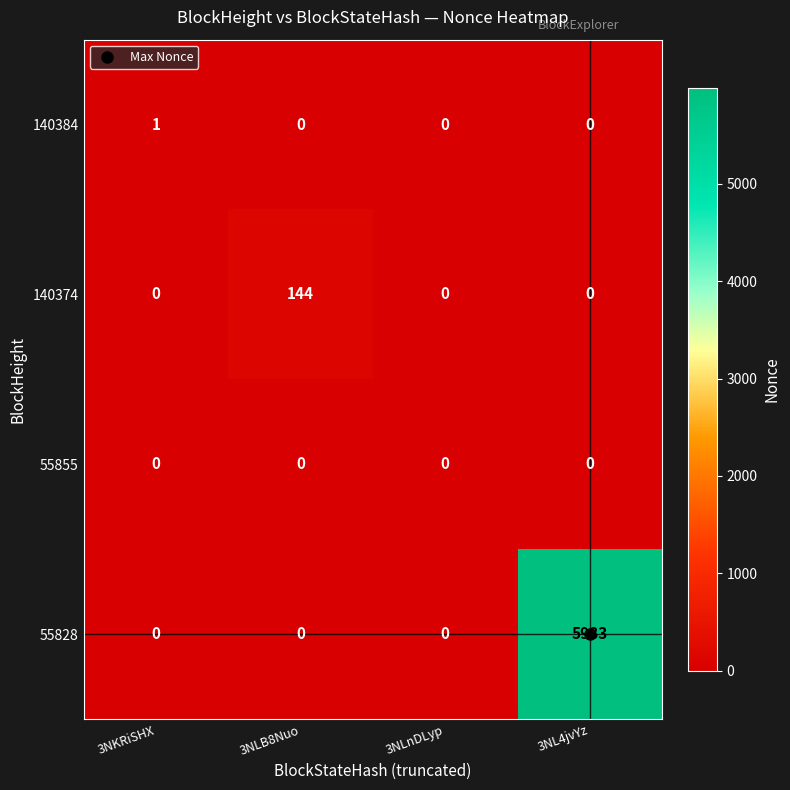

How many 140384 values are between 0 and 1?

4